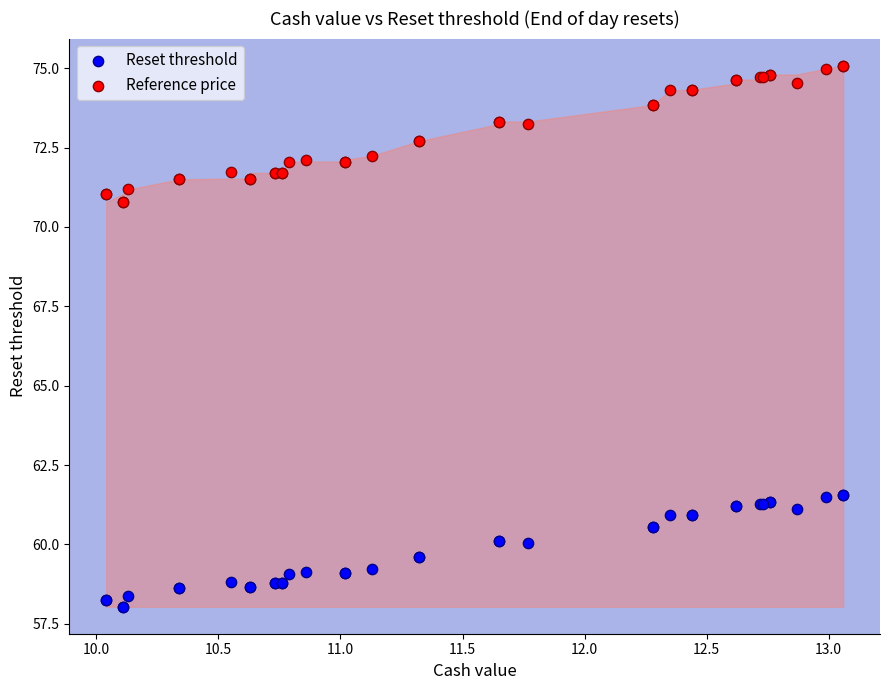

Which series reaches the maximum Y coordinate?

Reference price